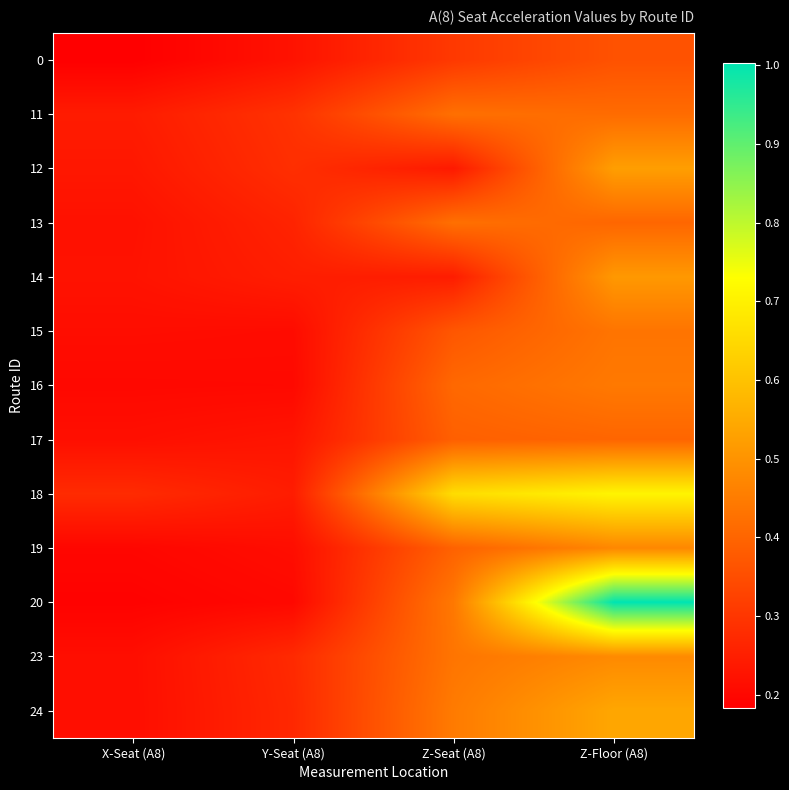

What is the minimum value shown in the chart?

0.2